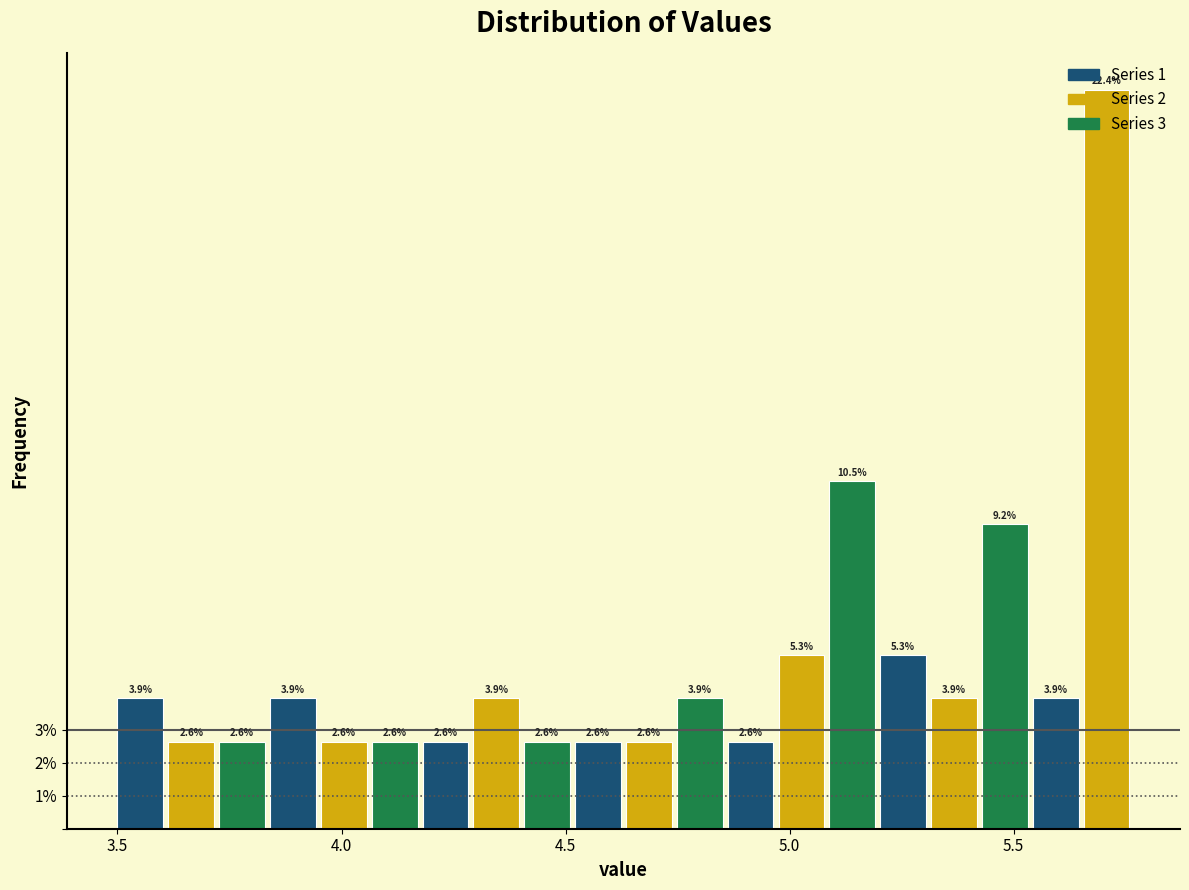

Read against the x-axis, roughly where is the centre of the tallest bar?

5.70